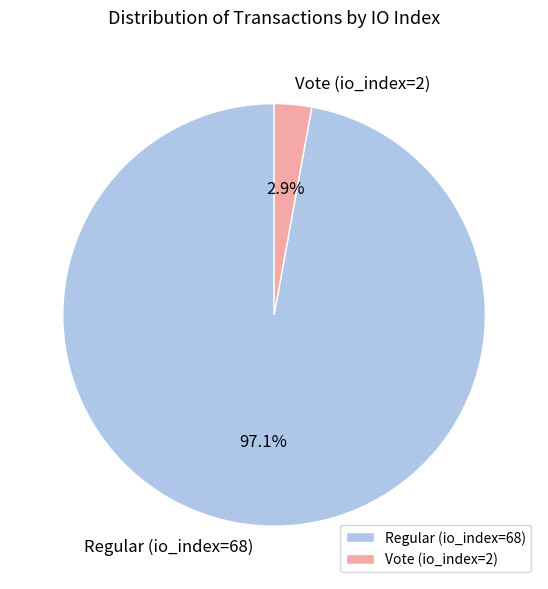

How many slices are in this pie chart?

2